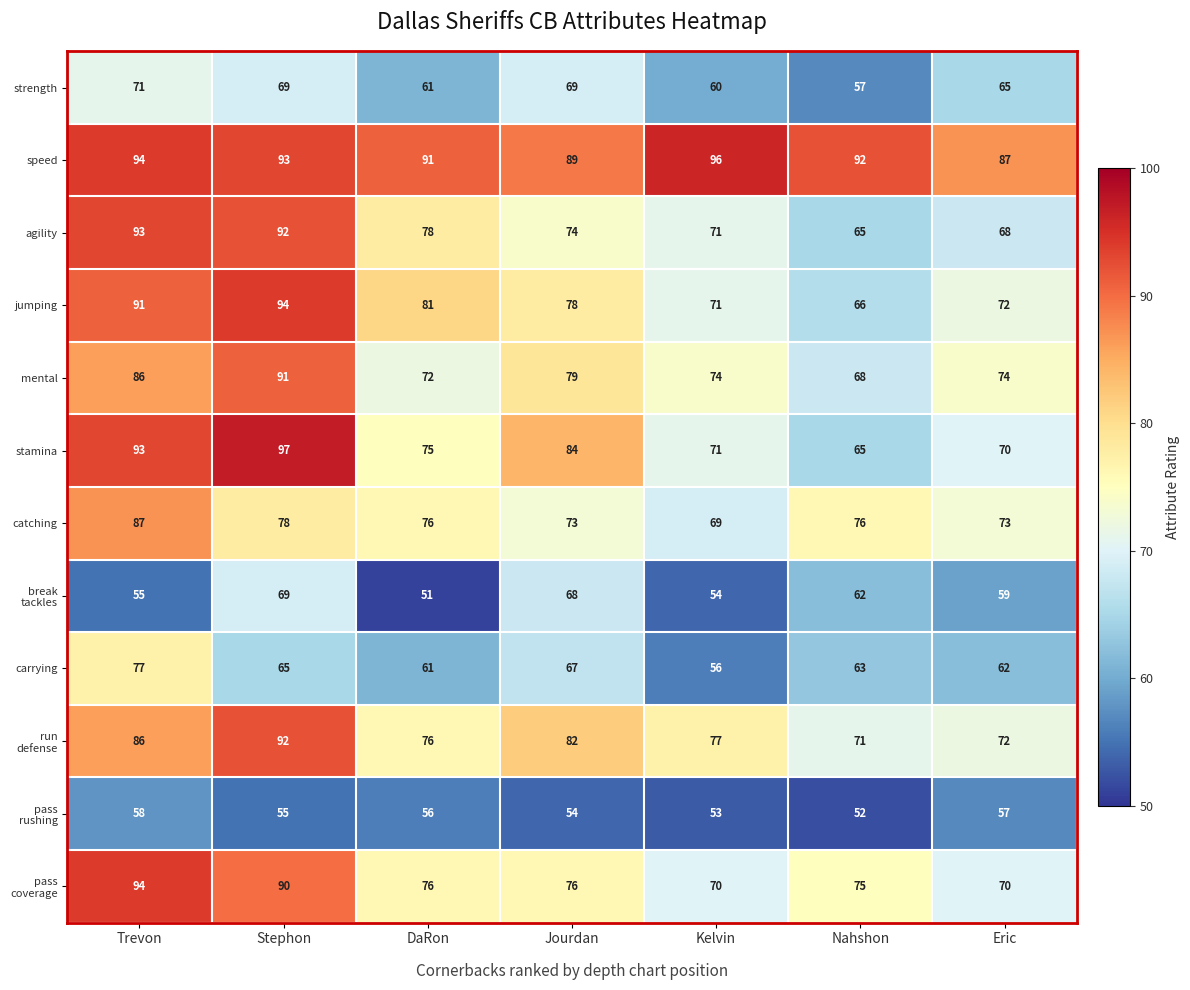

The value of stamina at Jourdan is 84. True or false?

True